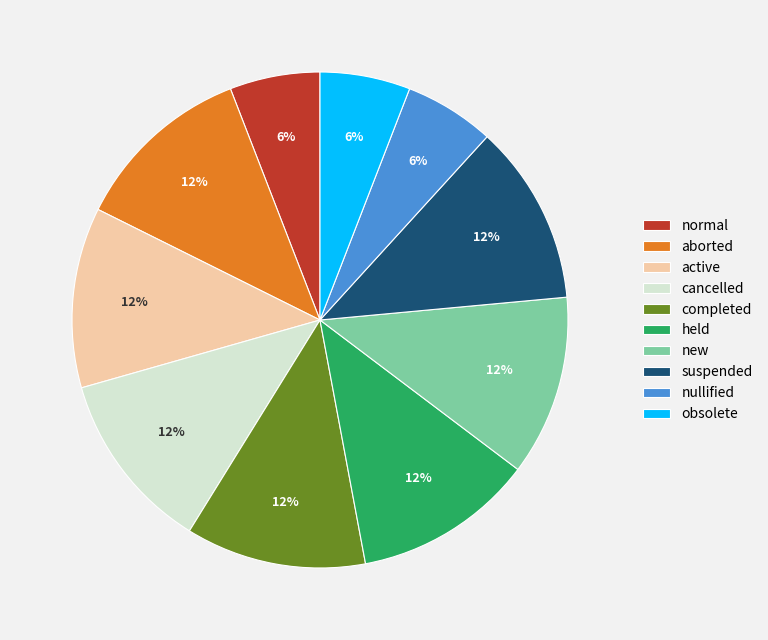

To the nearest percent, what portion does completed represent?

12%